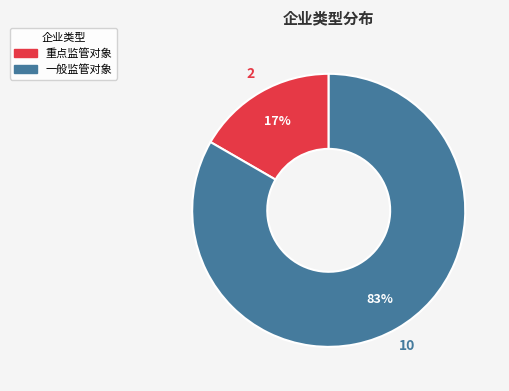

How many segments does this pie chart have?

2